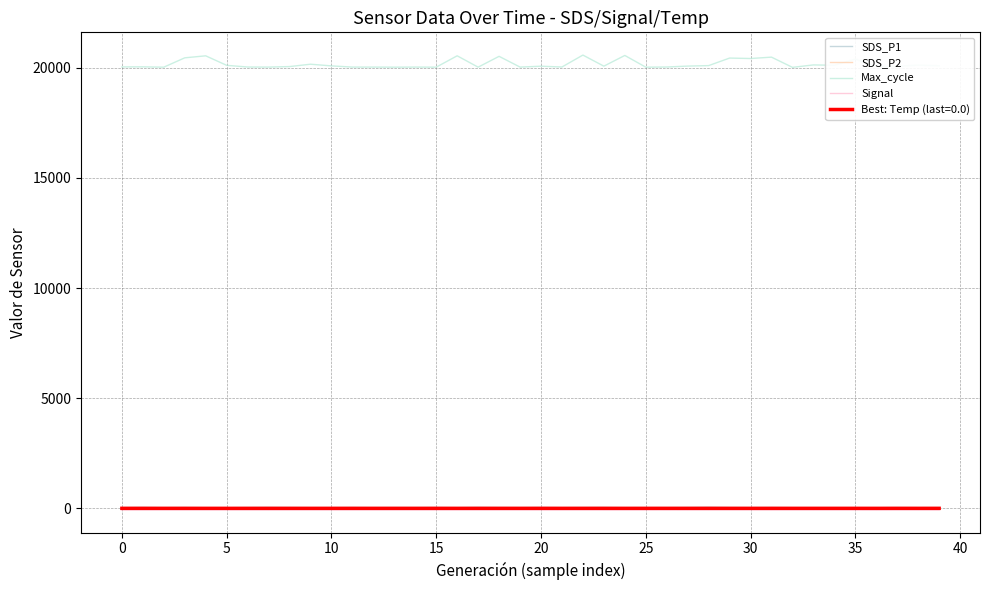

In SDS_P2, how many points are higher than both neighbors (excluding endpoints)?

12